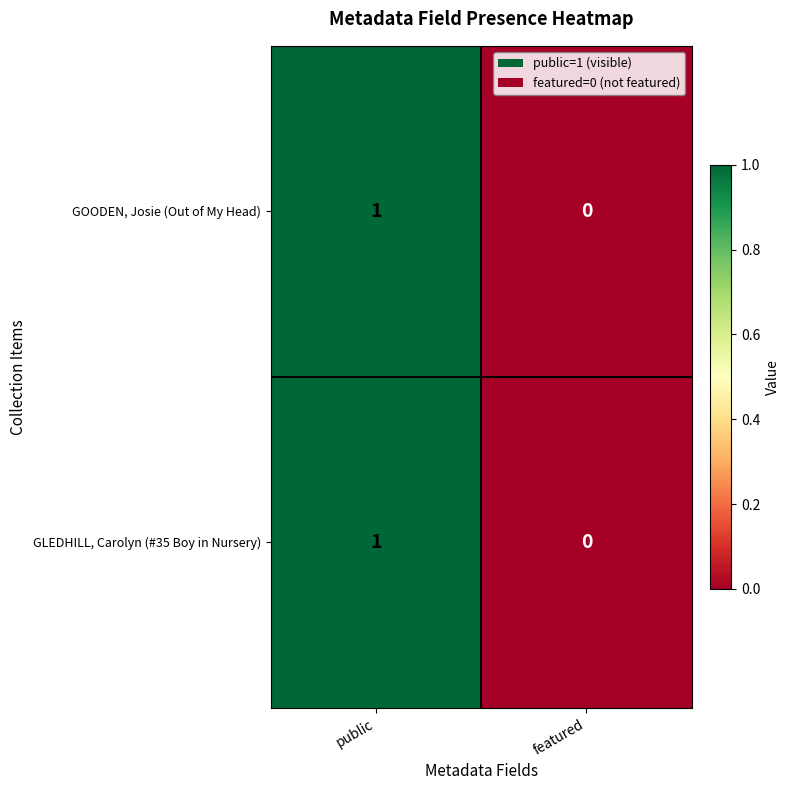

The value of GLEDHILL, Carolyn (#35 Boy in Nursery) at public is 0. True or false?

False